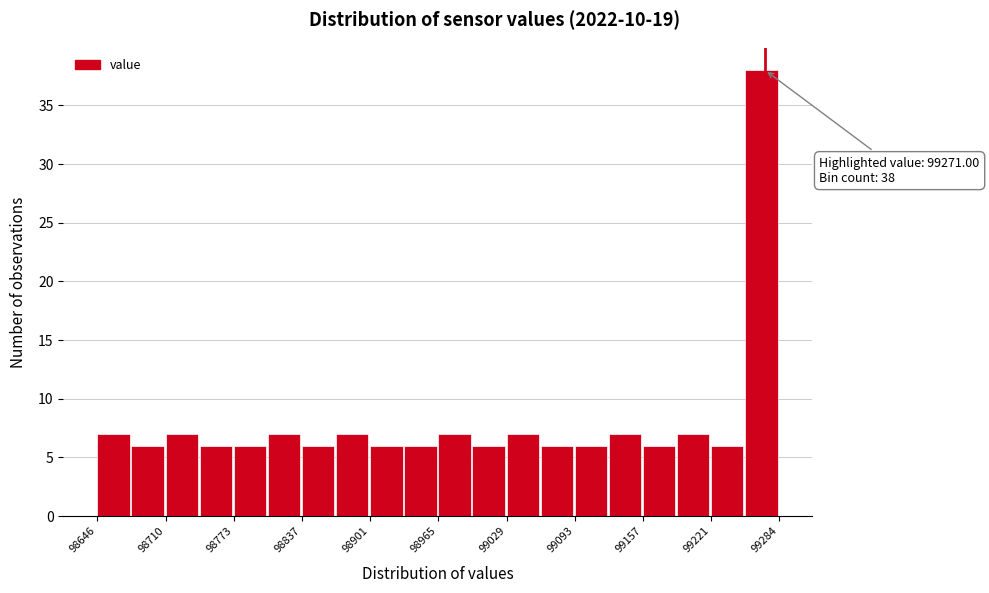

Read against the x-axis, roughly where is the centre of the tallest bar?

99270